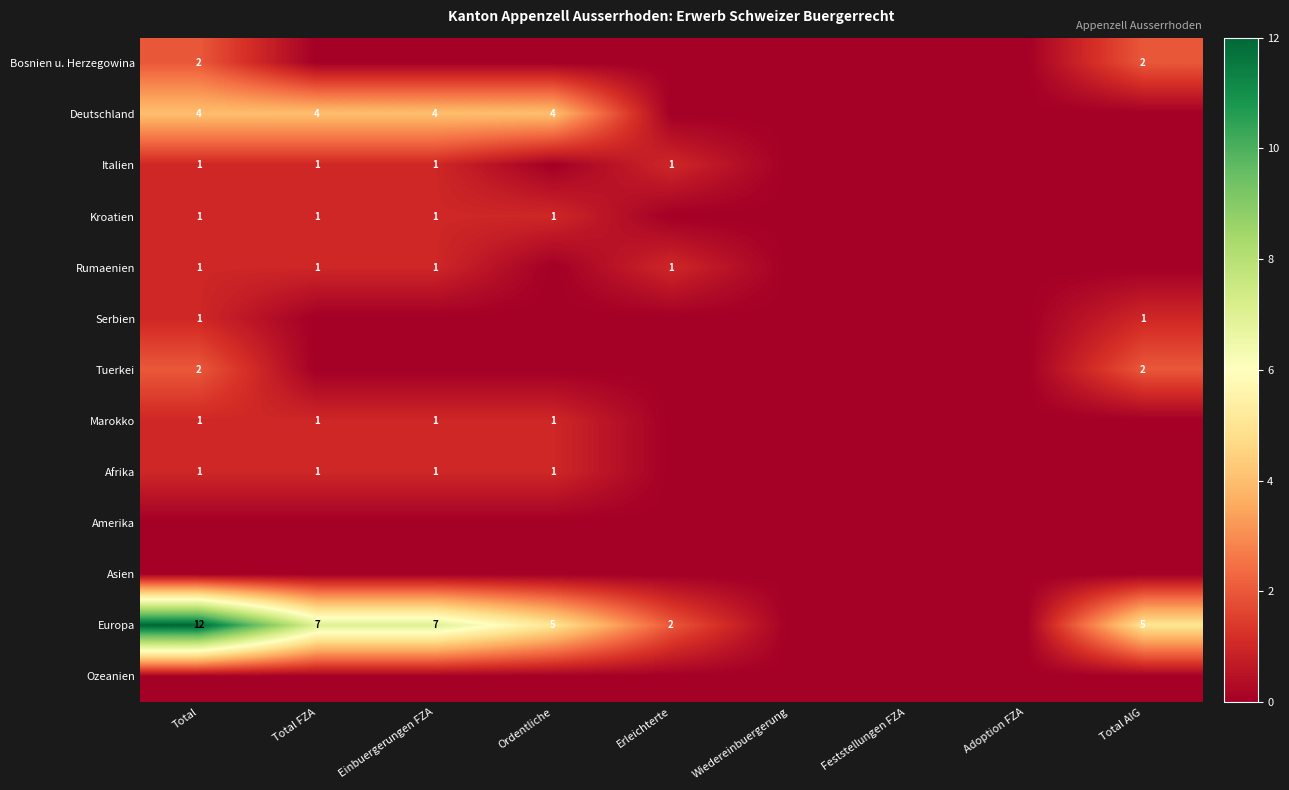

At which category is the sum across all series the highest?

Total